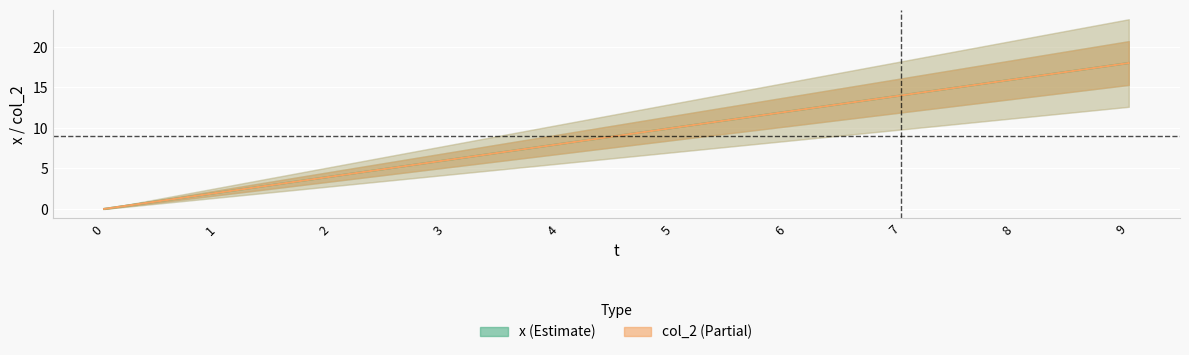

Reading left to right, extract all data points from this chart.

x: 0=0	1=2	2=4	3=6	4=8	5=10	6=12	7=14	8=16	9=18
col_2: 0=0	1=2	2=4	3=6	4=8	5=10	6=12	7=14	8=16	9=18